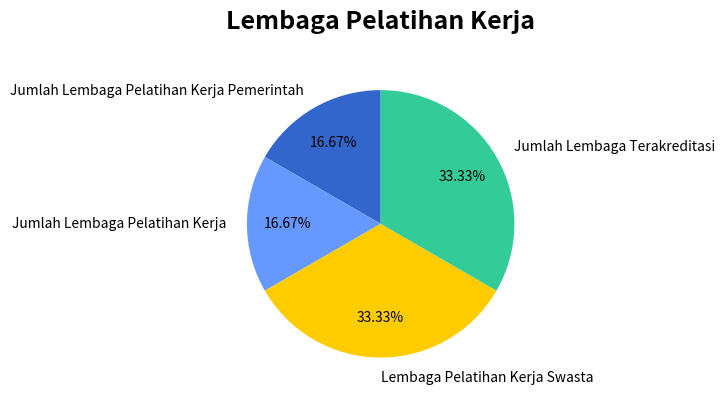

Approximately how many times larger is the value at Lembaga Pelatihan Kerja Swasta compared to Jumlah Lembaga Pelatihan Kerja Pemerintah?

2.0